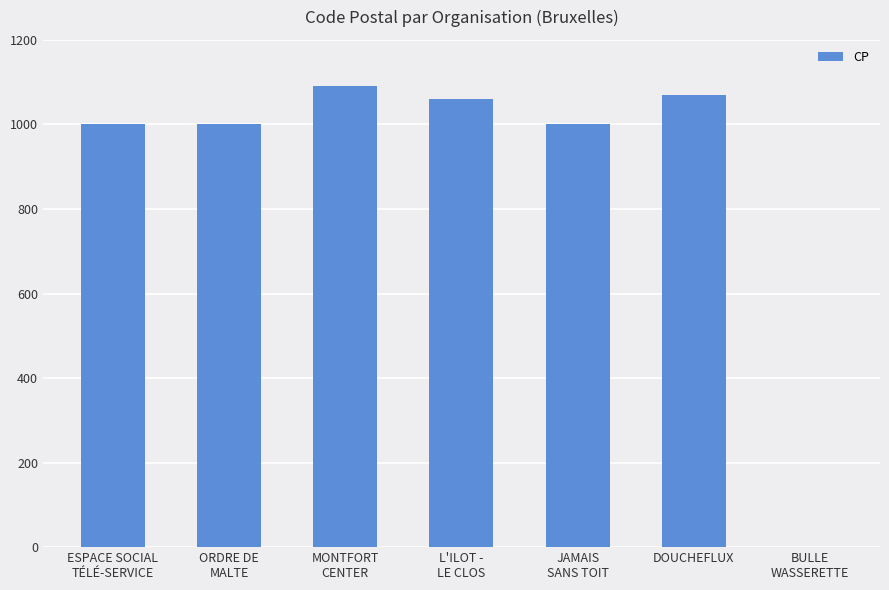

What is the sum of all values?

6220